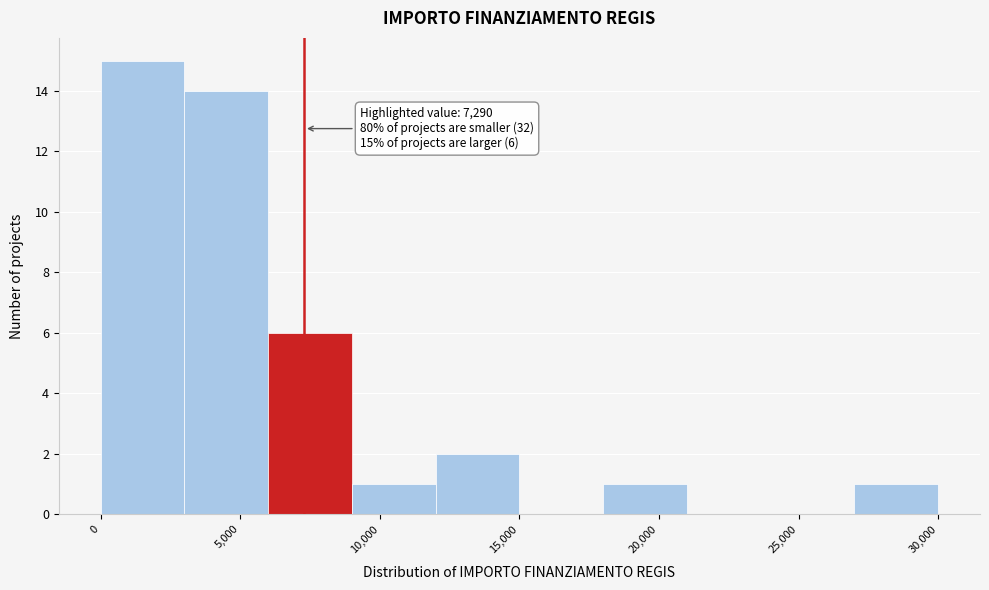

Which range on the x-axis has the tallest bar?

0 to 3000